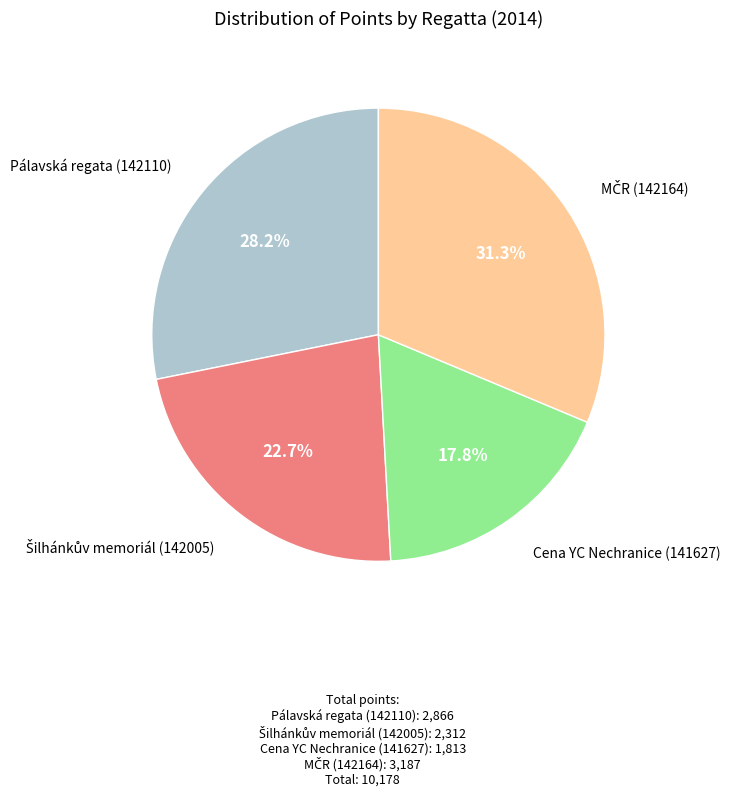

Is there a majority slice in this chart?

No